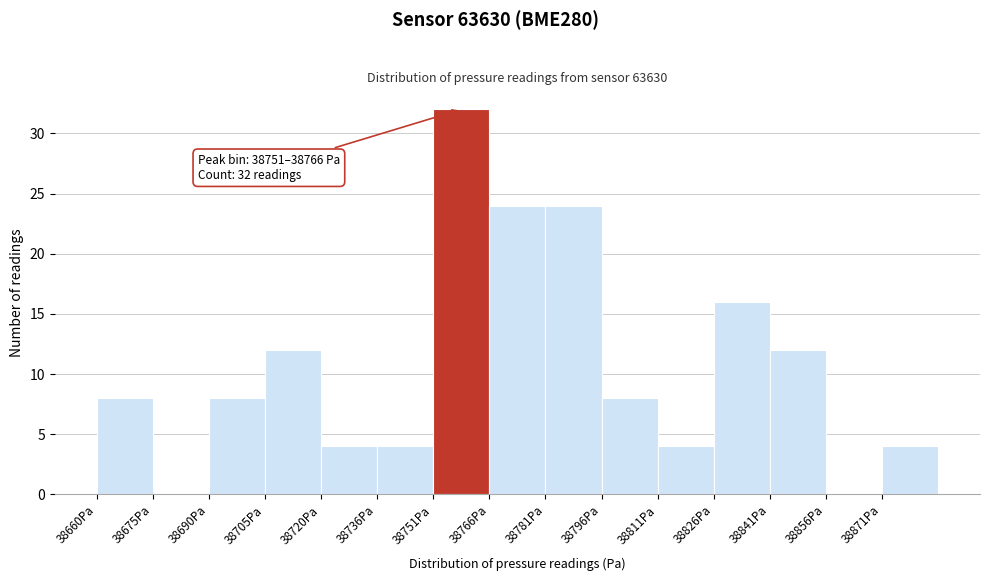

Over which range of the x-axis is the bar tallest?

38750 to 38766